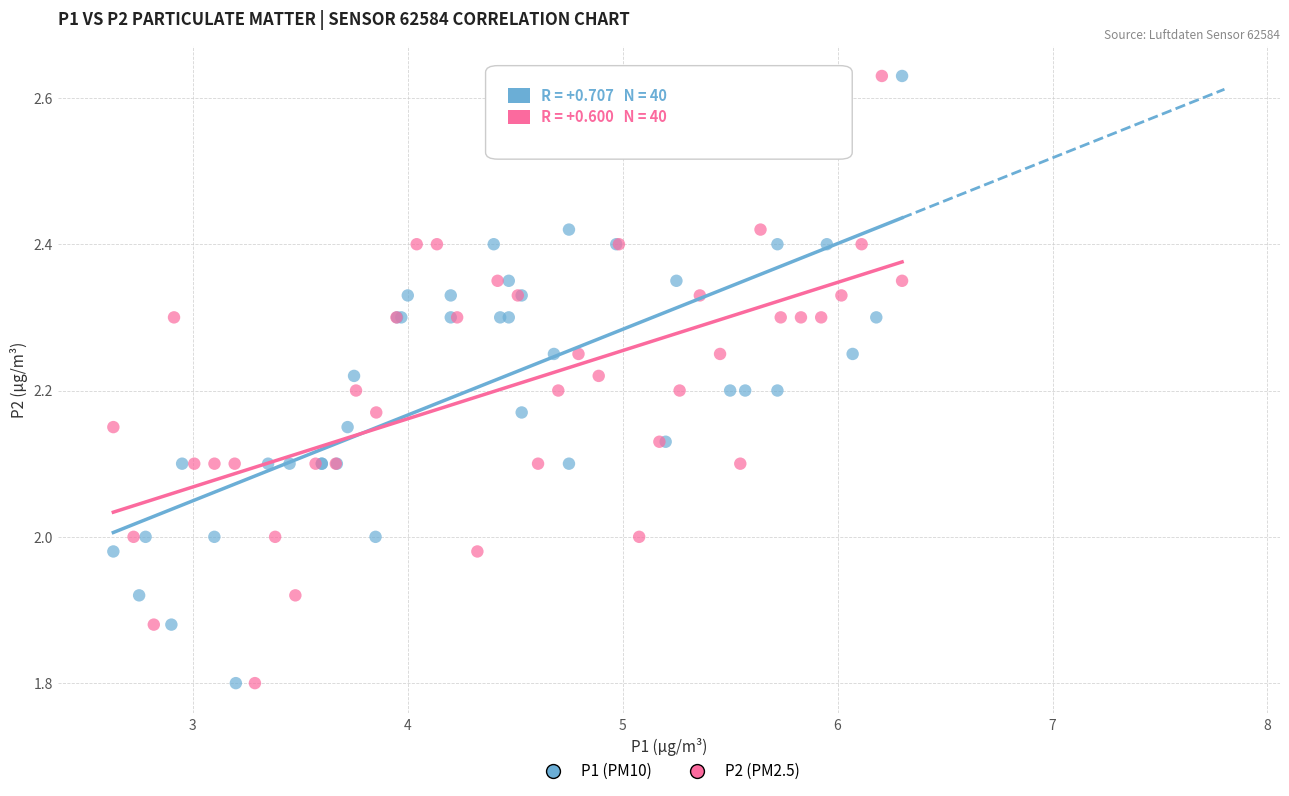

What are all the series names shown in the legend?

P1 (PM10), P2 (PM2.5)